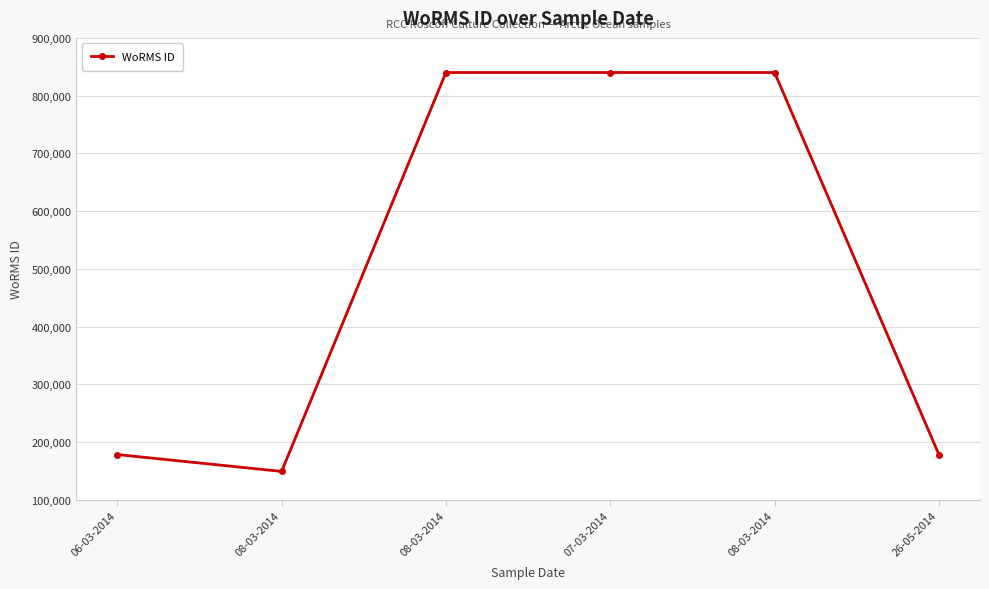

Reading right to left, what are all the values shown in this chart?

178207	839985	839985	839985	148985	178207